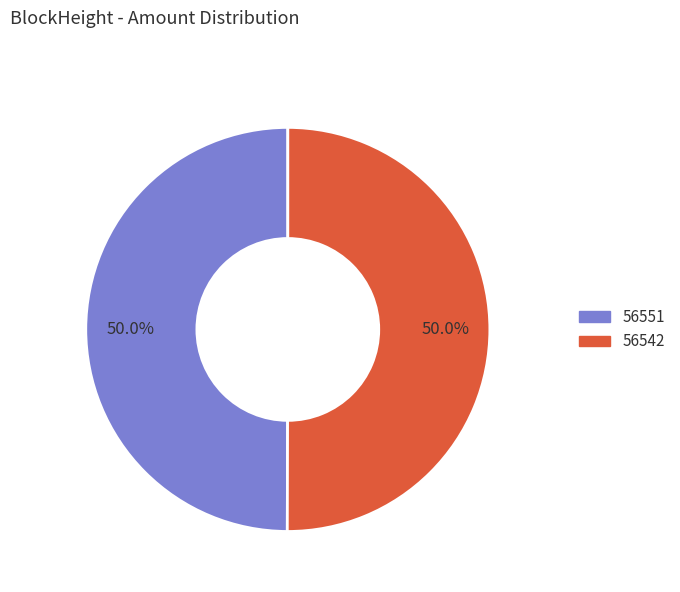

Approximately how many times larger is the value at 56542 compared to 56551?

1.0